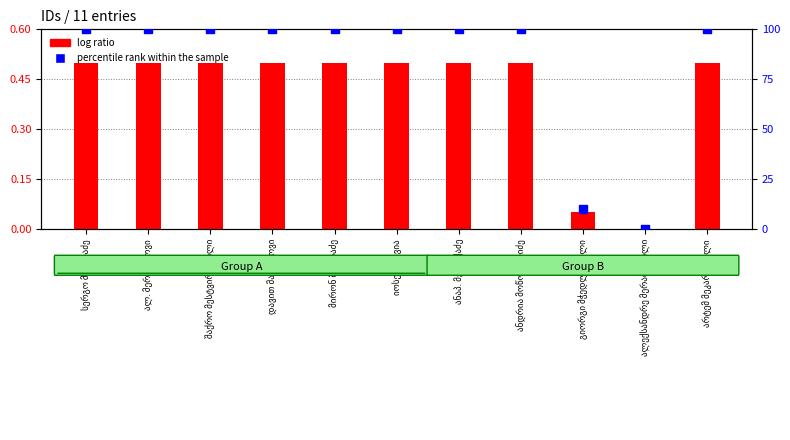

Which series reaches the maximum Y coordinate?

percentile rank within the sample